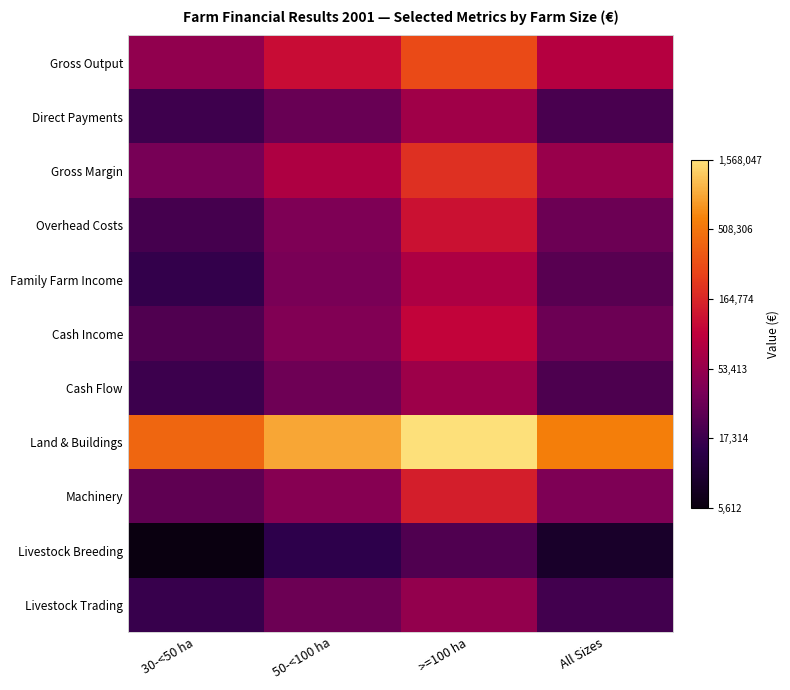

Between All Sizes and 30-<50 ha, which is larger?

All Sizes